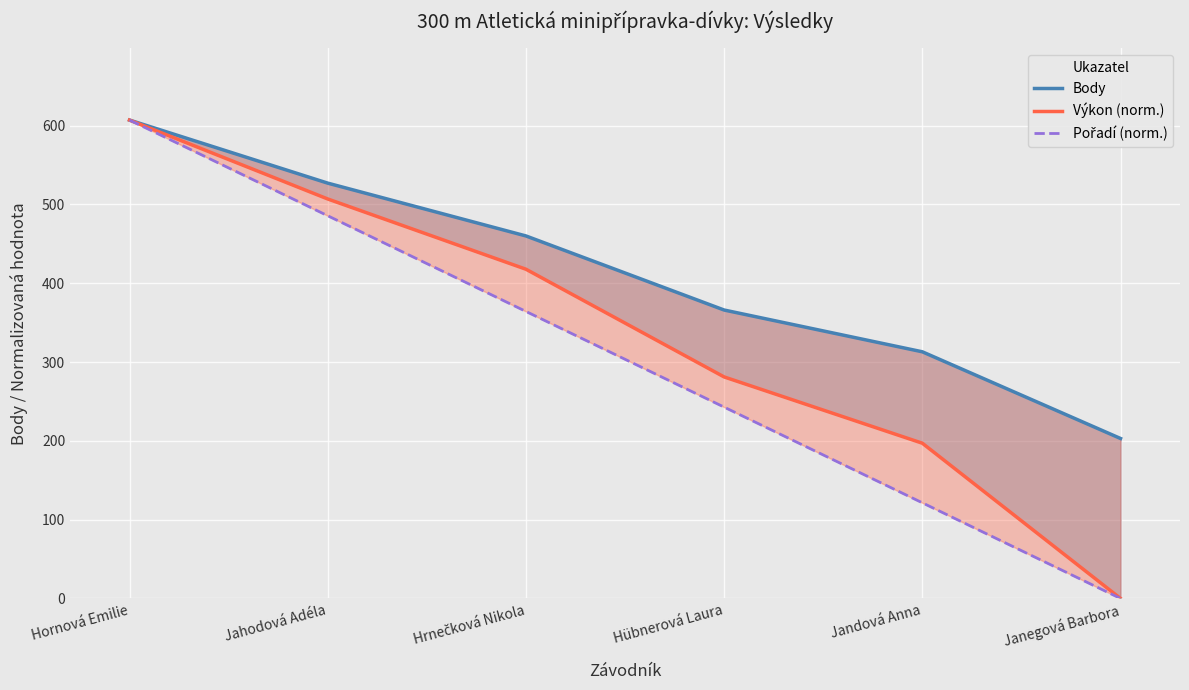

At which label is Pořadí (norm.) closest to 303?

Hübnerová Laura